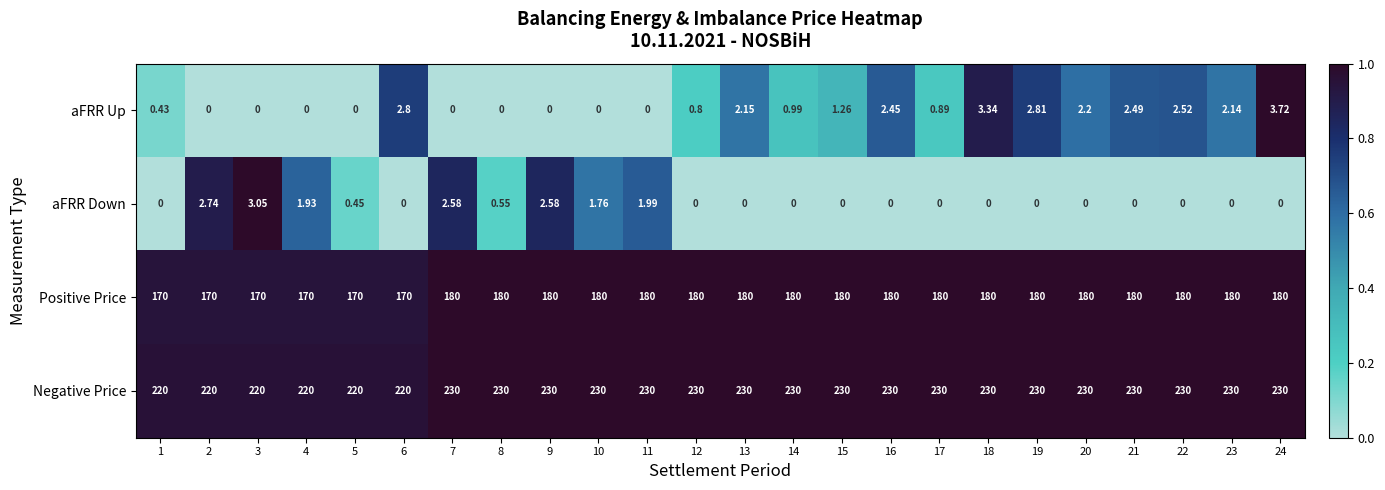

How many data points does each series have?

24